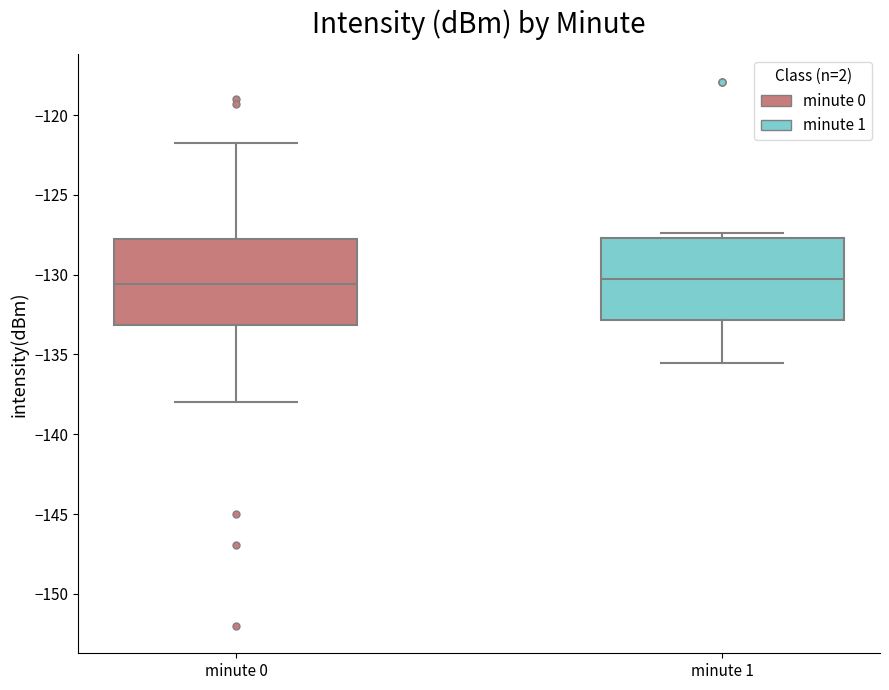

Reading left to right, transcribe this box plot: for each box, give where its median line is, the range the box spans, and where its two whiskers end, as read against the y-axis. The values are not printed on the chart, so give them approximately, as read against the axis.

minute 0: median -130.5, box -133.0 to -128.0, whiskers -138.0 to -122.0
minute 1: median -130.5, box -133.0 to -127.5, whiskers -135.5 to -127.5 (just above the box's upper edge)